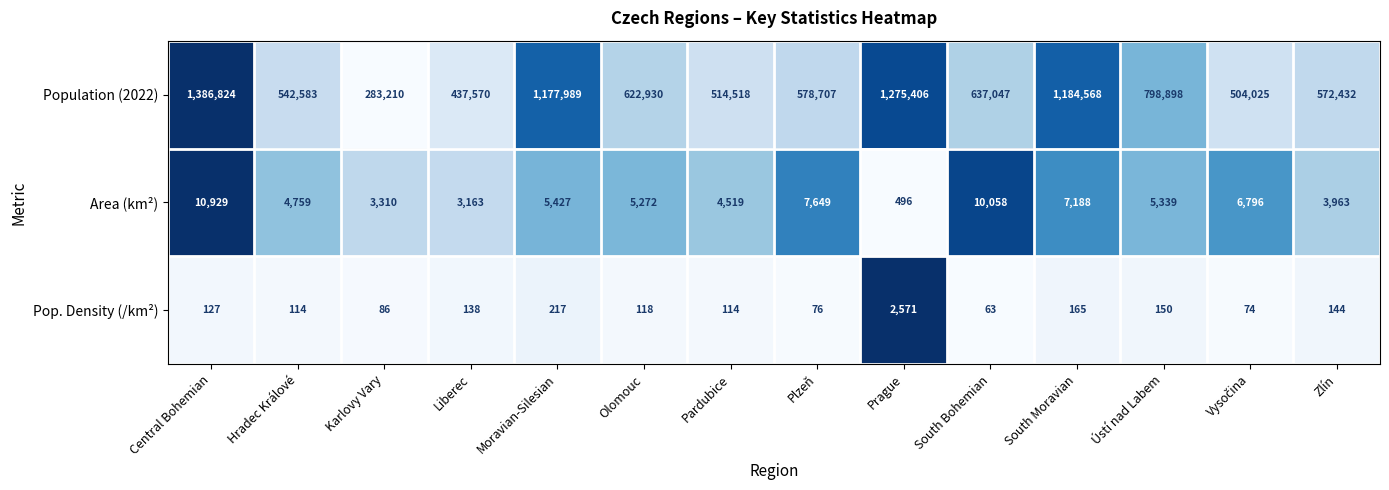

True or false: Pop. Density (/km²) has a value of 32 at Zlín.

False